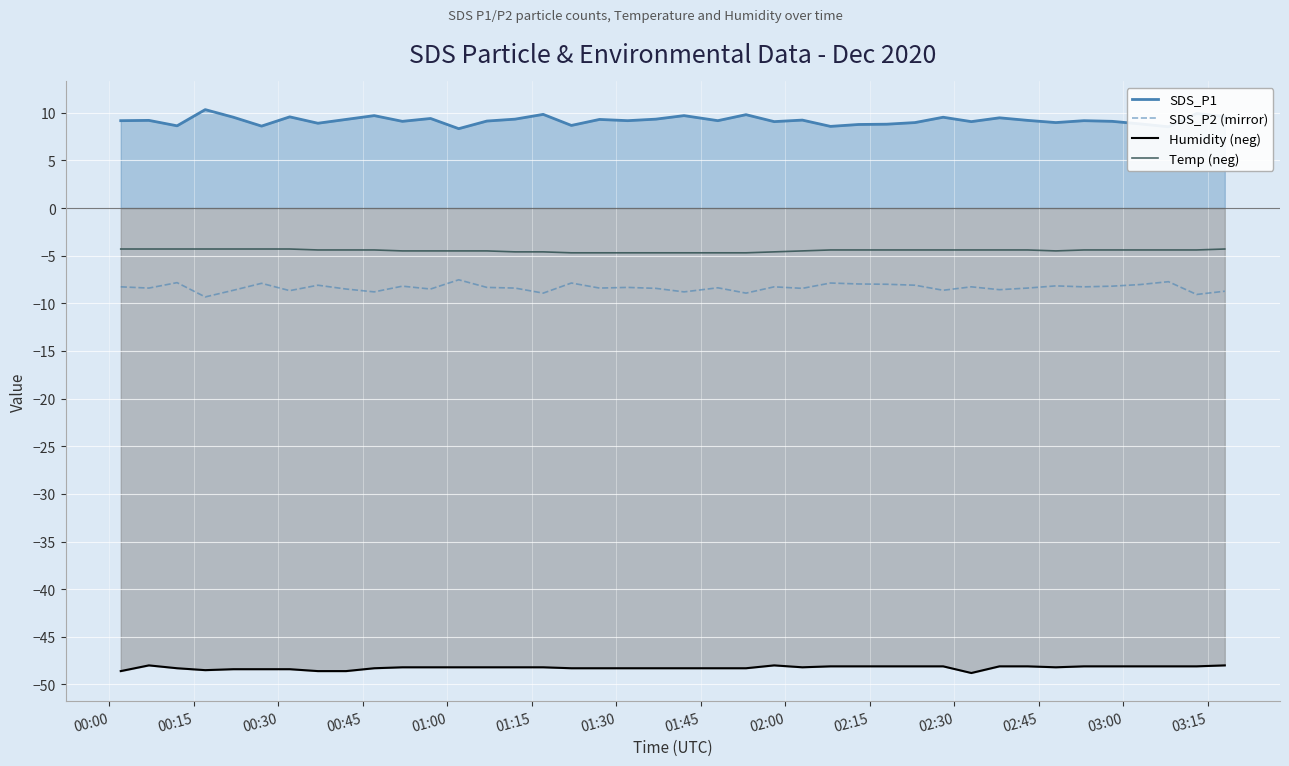

What is the difference between the maximum and second lowest values in the Temp (neg) series?

0.4